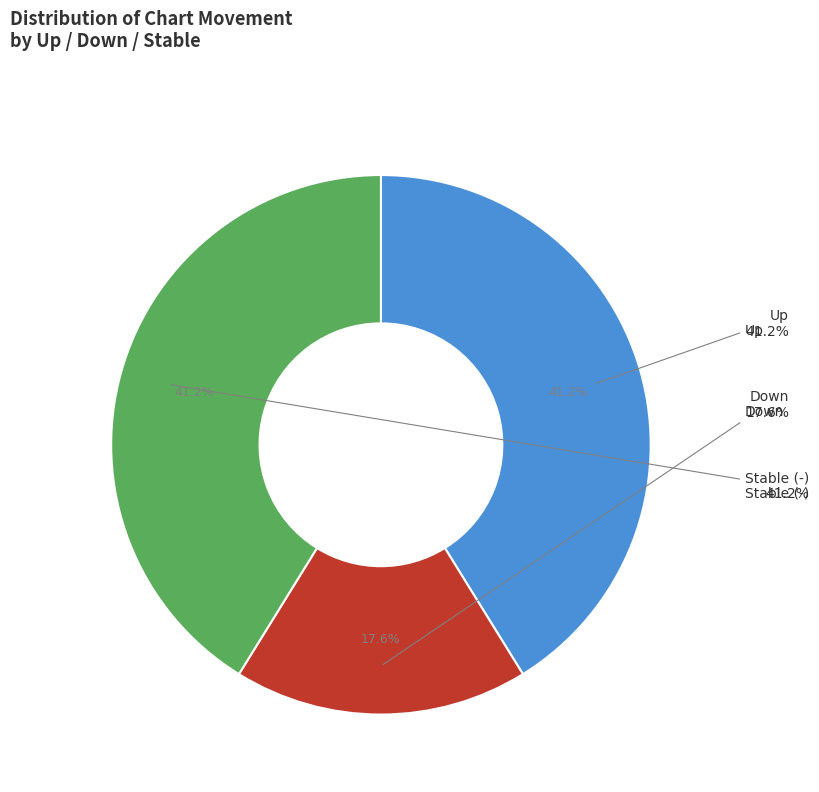

Is there any slice that represents more than half of the pie?

No